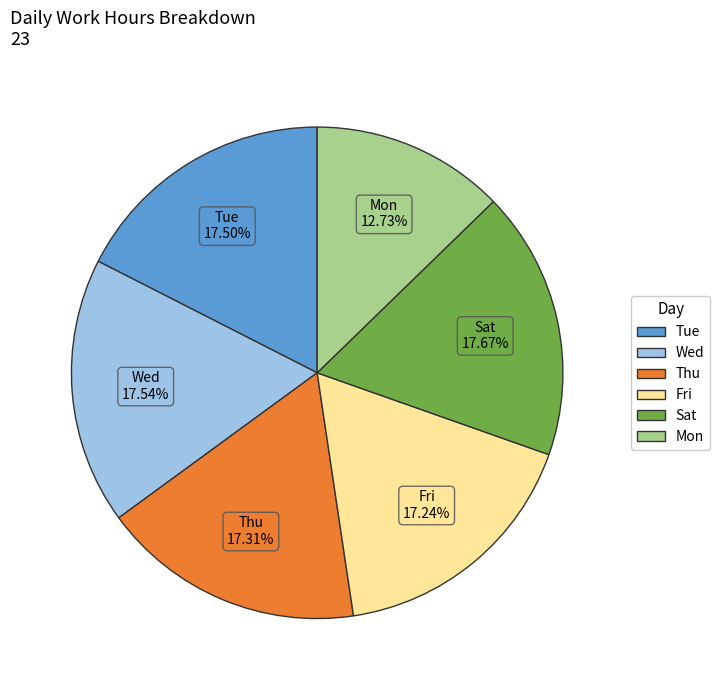

Combined, do Tue and Thu account for over 50%?

No